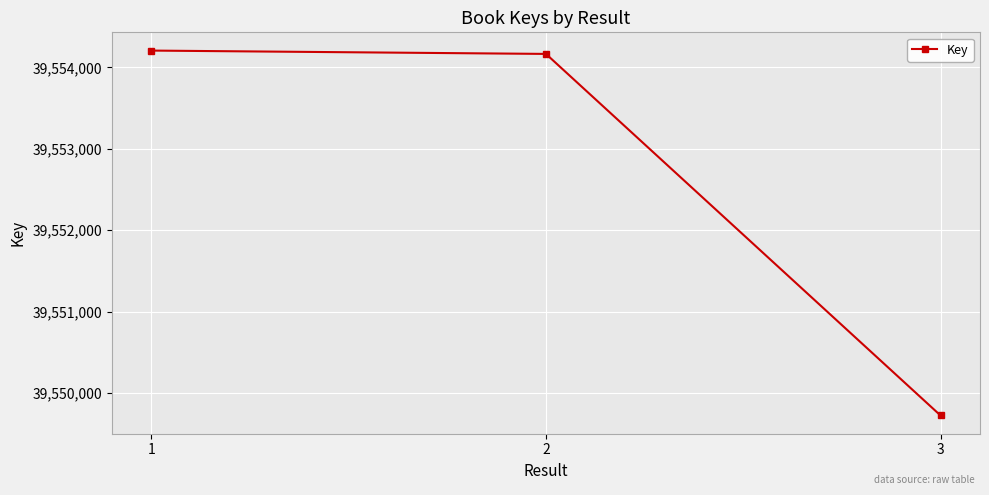

Between 3 and 2, which is larger?

2